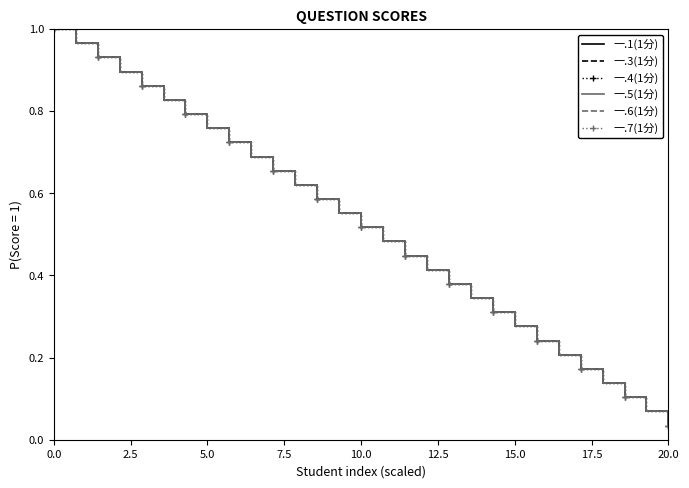

True or false: 一.3(1分) and 一.1(1分) cross at least once.

False